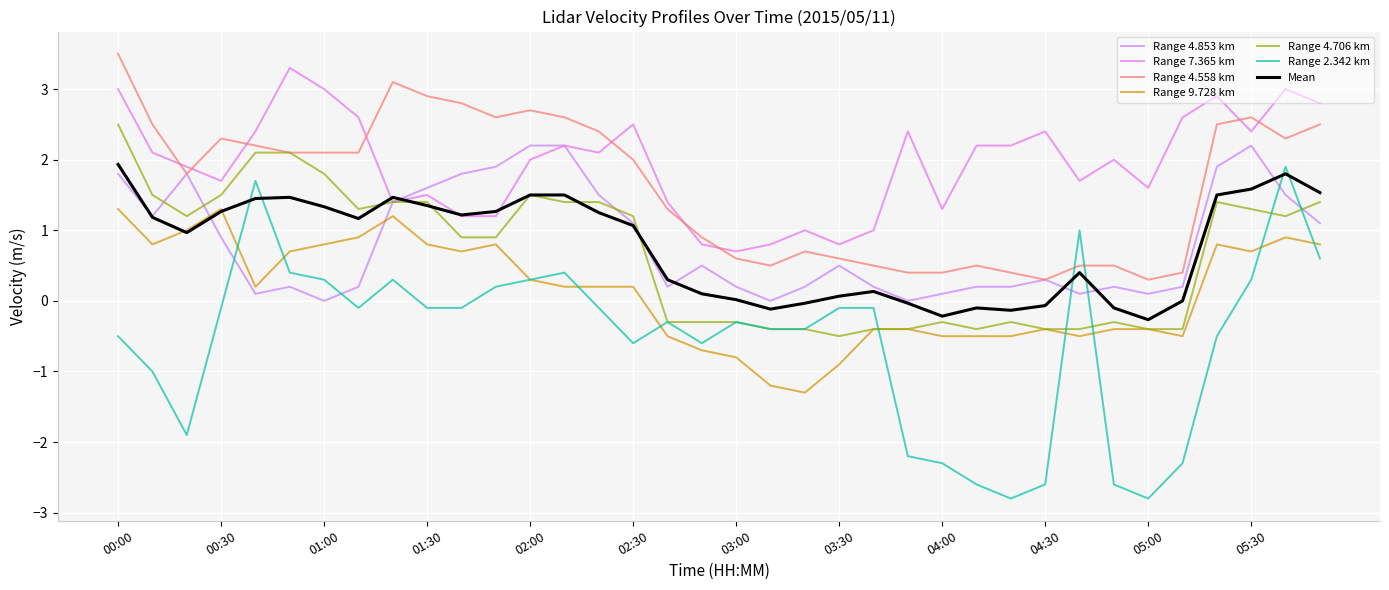

At how many categories does at least one series exceed 1?

30